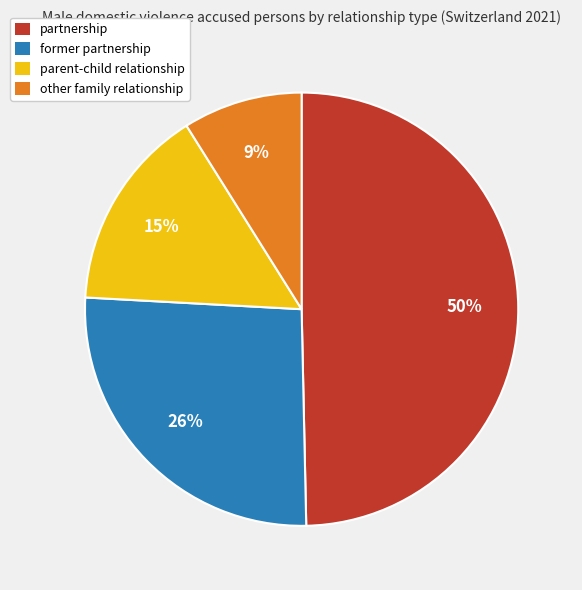

To the nearest percent, what is the difference between the parent-child relationship and former partnership slice percentages?

11%